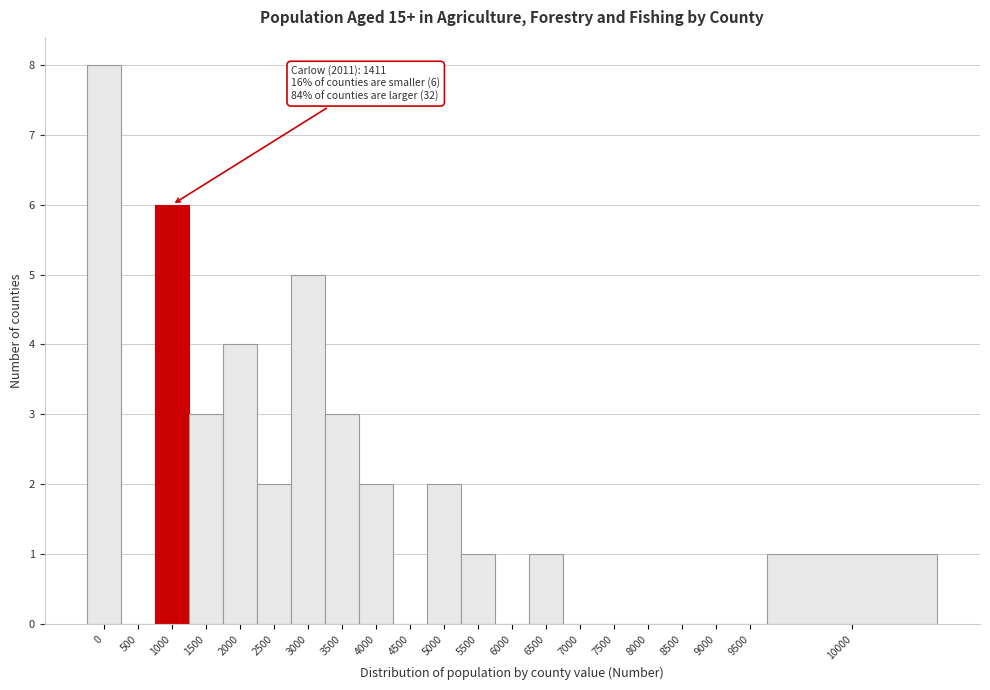

Reading left to right, what are all the values shown in this chart?

0=8	500=0	1000=6	1500=3	2000=4	2500=2	3000=5	3500=3	4000=2	4500=0	5000=2	5500=1	6000=0	6500=1	7000=0	7500=0	8000=0	8500=0	9000=0	9500=0	10000=1